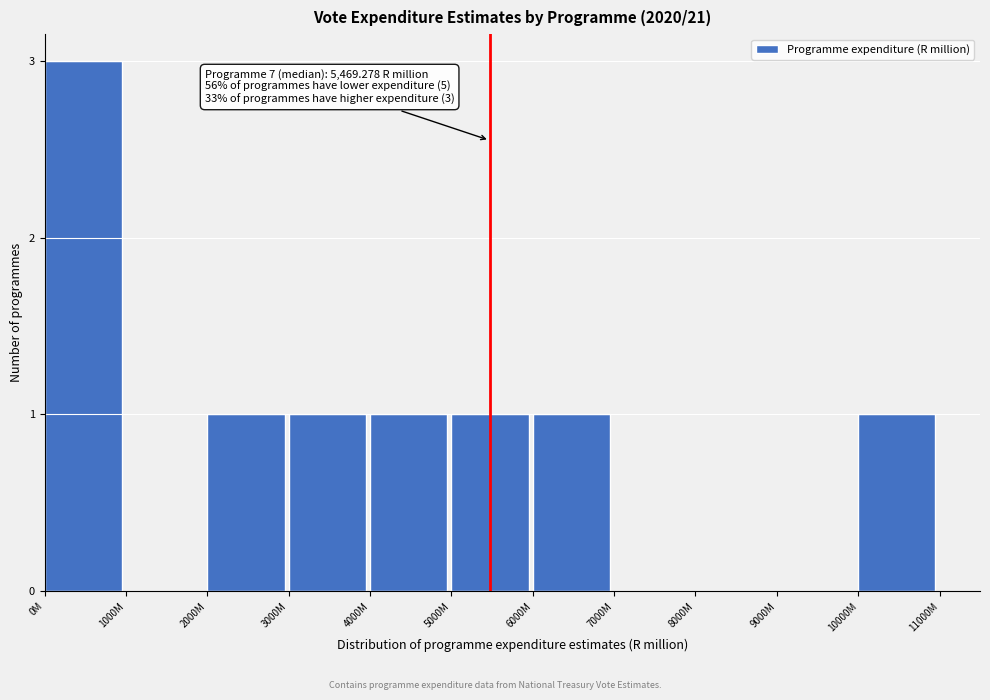

Reading right to left, extract all data points from this chart.

10000M=1	9000M=0	8000M=0	7000M=0	6000M=1	5000M=1	4000M=1	3000M=1	2000M=1	1000M=0	0M=3